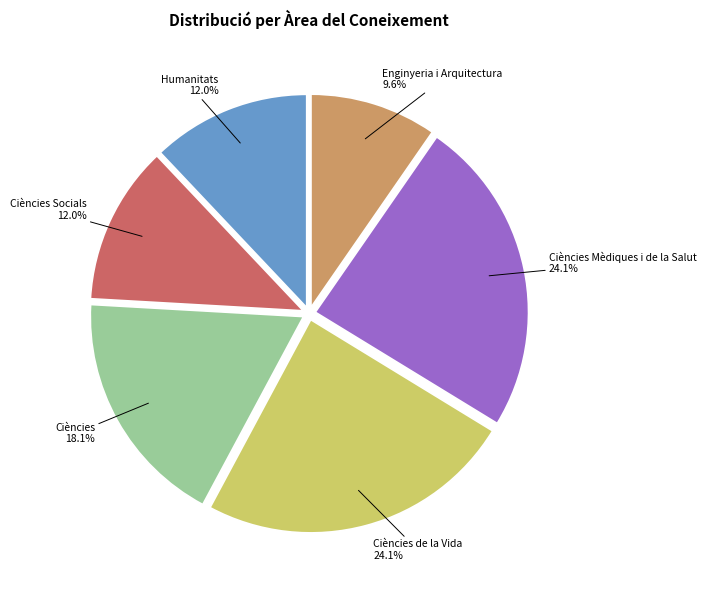

Is there a majority slice in this chart?

No